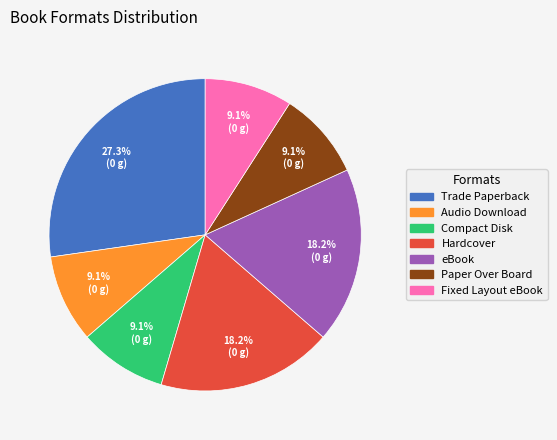

What is the ratio of the value at Trade Paperback to the value at eBook?

1.5